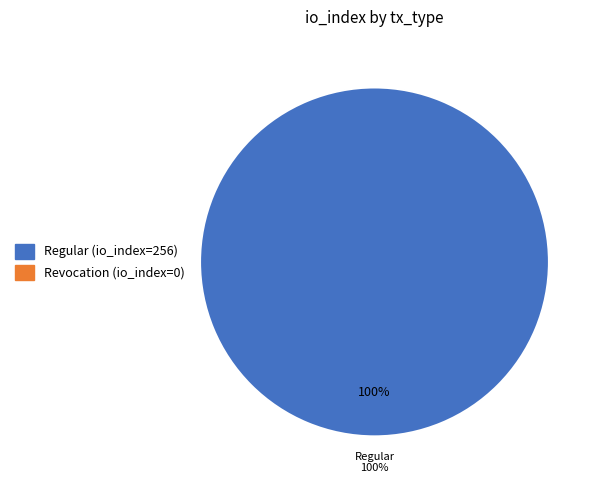

Does Regular (io_index=256) represent more than half of the total?

Yes